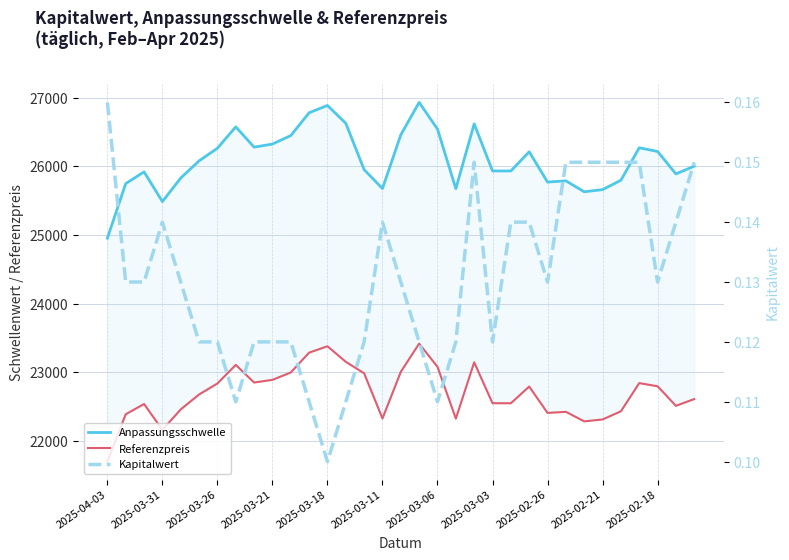

The Referenzpreis series shows 35939.5 at 2025-03-18. True or false?

False